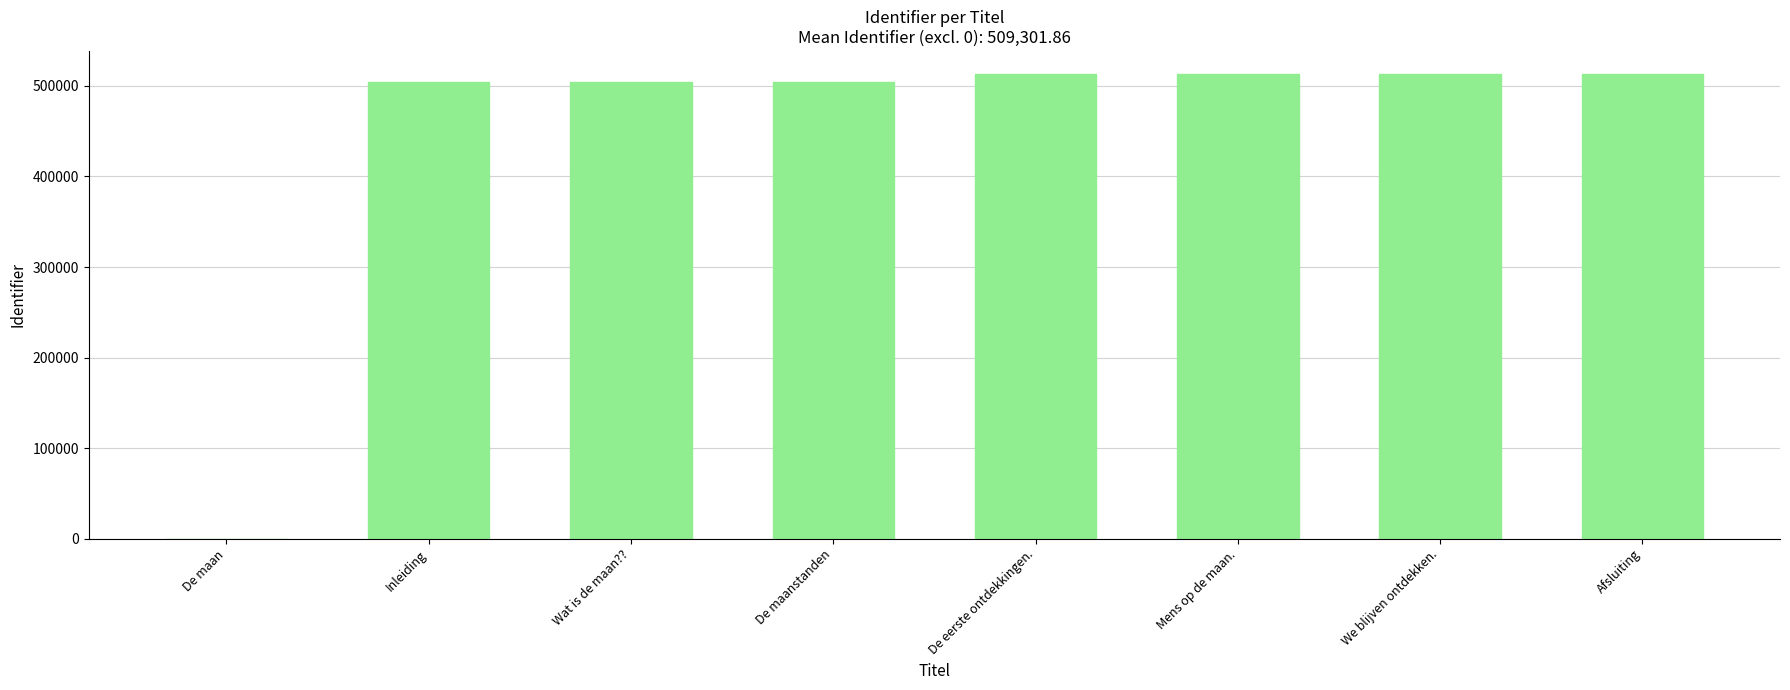

How many values are above zero?

7